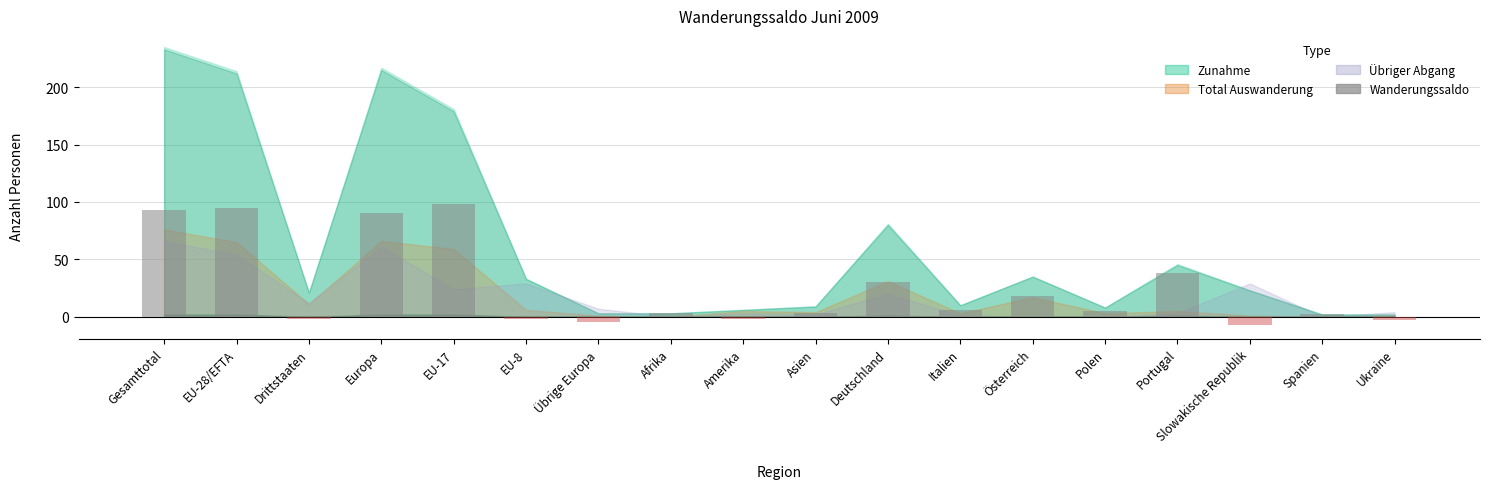

Count the number of categories in the chart.

18